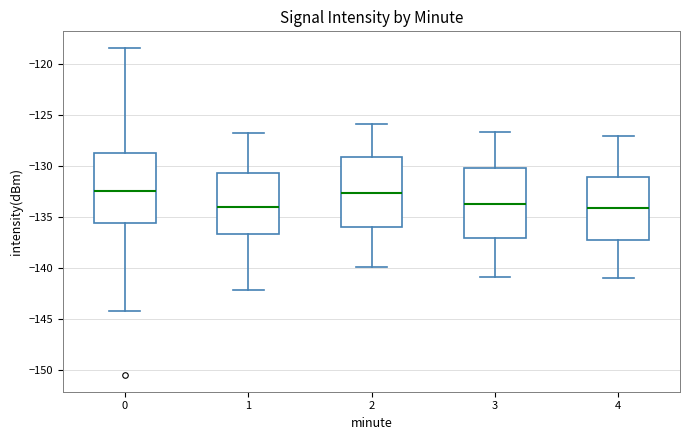

Where is the lower edge of the box at x = 2 on the y-axis? The values are not printed on the chart, so give them approximately, as read against the axis.

-136.0